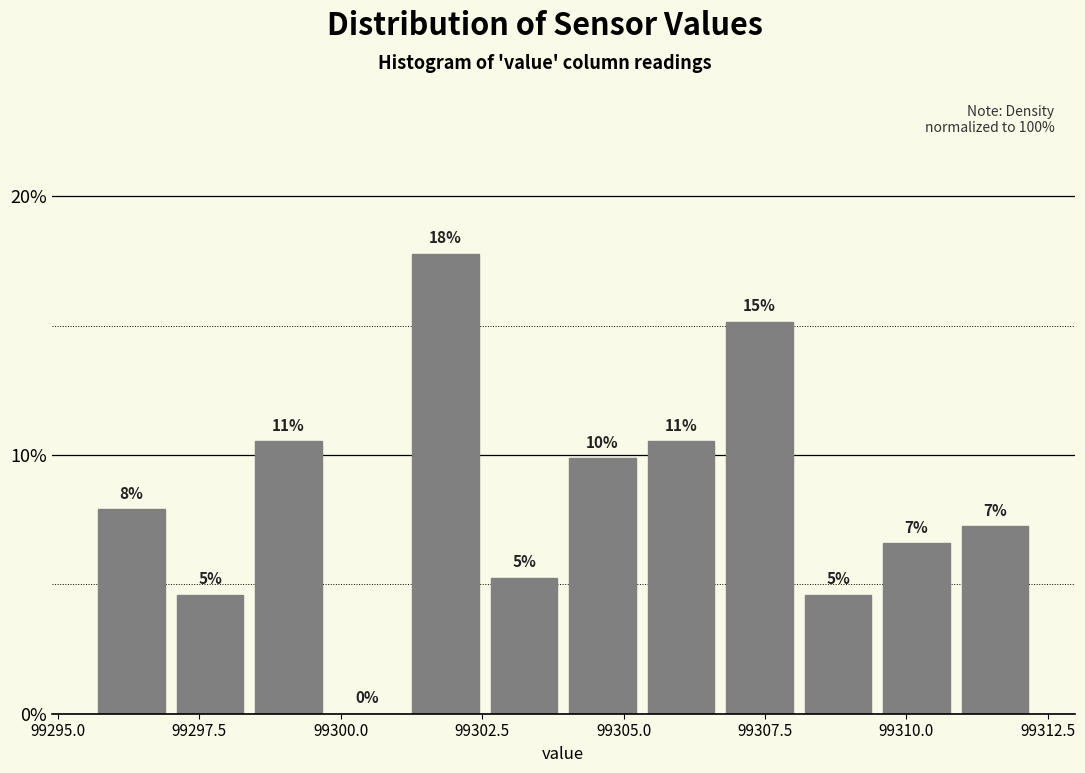

Read against the x-axis, roughly where is the centre of the tallest bar?

99302.0